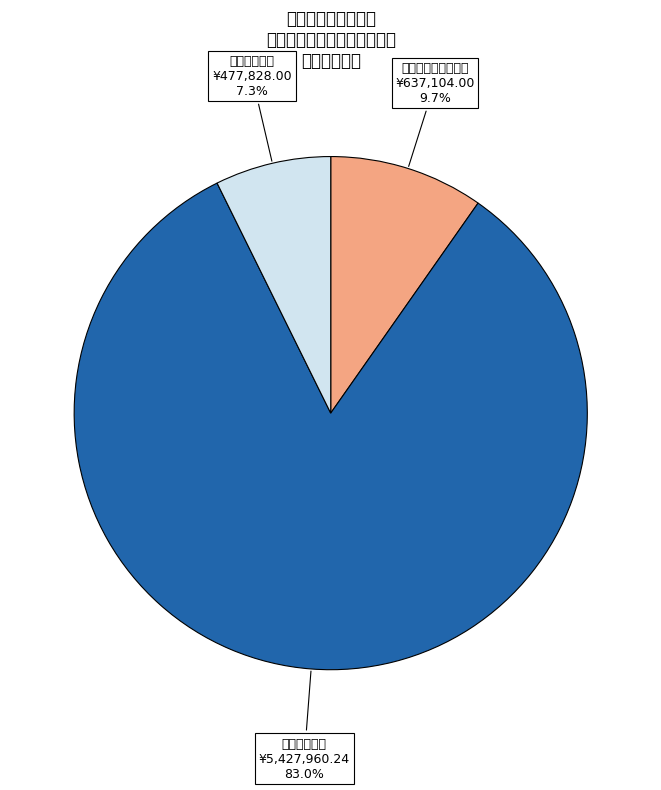

To the nearest percent, what is the difference between the 住房保障支出 and 交通运输支出 slice percentages?

76%